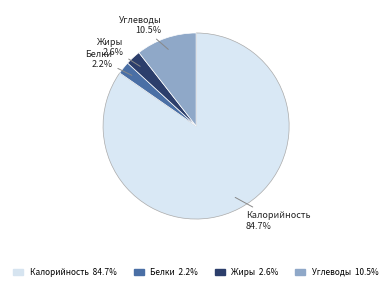

Which slice is the largest?

Калорийность